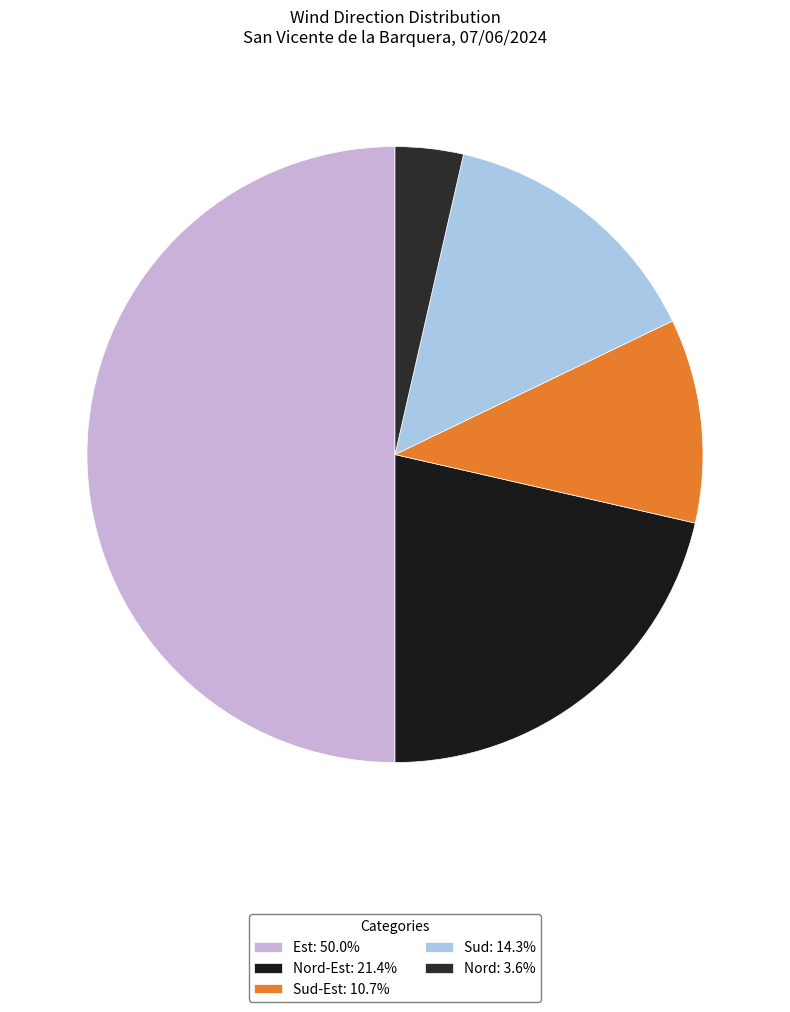

How many slices are in this pie chart?

5